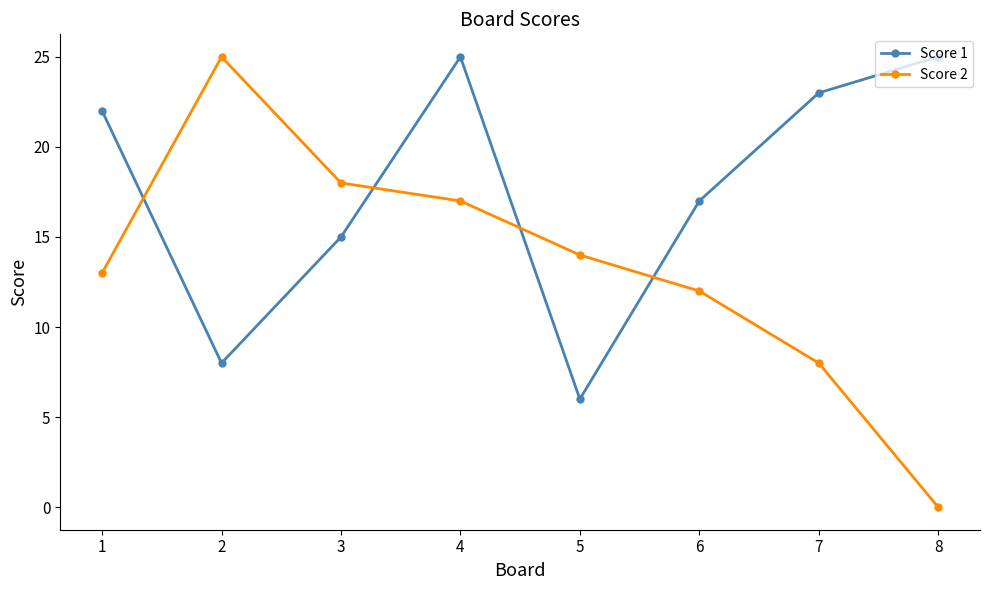

Reading left to right, what are all the values shown in this chart?

Score 1: 22	8	15	25	6	17	23	25
Score 2: 13	25	18	17	14	12	8	0